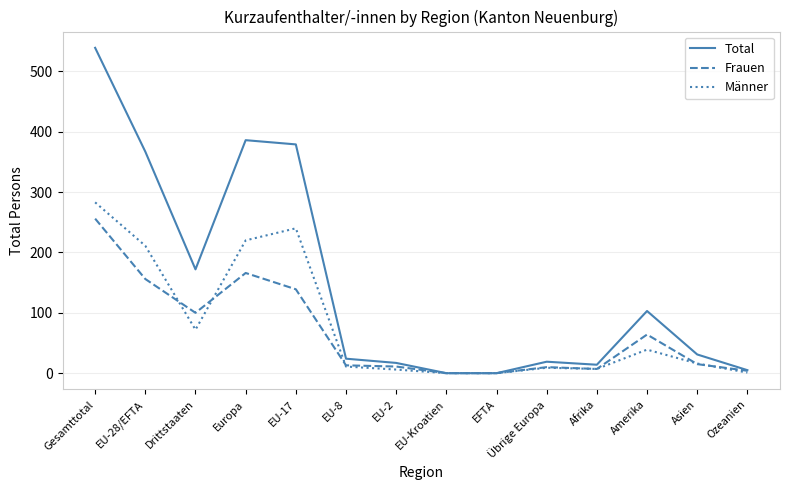

Where is the first local minimum for Männer?

Drittstaaten